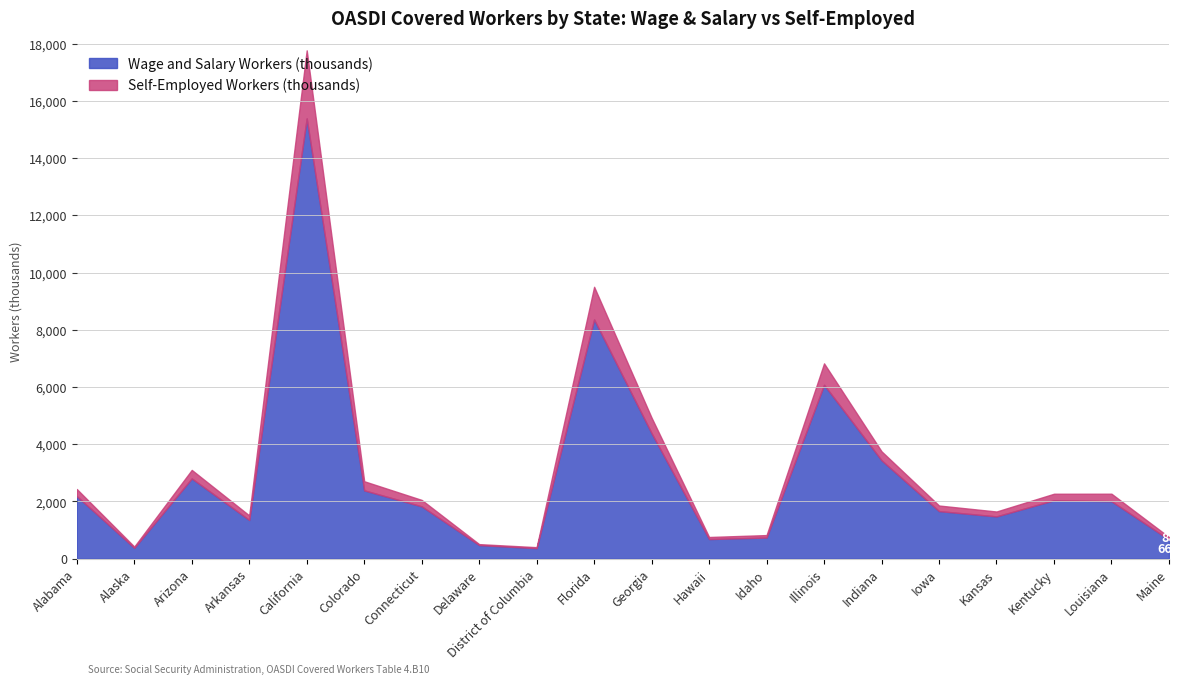

Which series has the largest range (max minus min)?

Wage and Salary Workers (thousands)